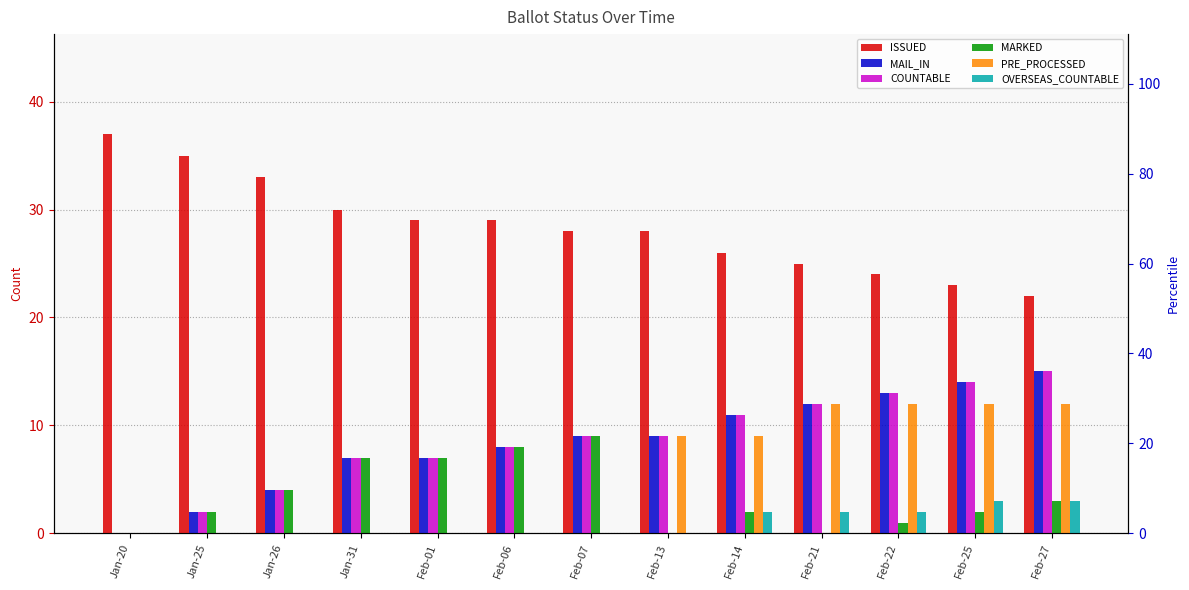

Reading left to right, transcribe all the data shown in this chart.

ISSUED: Jan-20=37	Jan-25=35	Jan-26=33	Jan-31=30	Feb-01=29	Feb-06=29	Feb-07=28	Feb-13=28	Feb-14=26	Feb-21=25	Feb-22=24	Feb-25=23	Feb-27=22
MAIL_IN: Jan-20=0	Jan-25=2	Jan-26=4	Jan-31=7	Feb-01=7	Feb-06=8	Feb-07=9	Feb-13=9	Feb-14=11	Feb-21=12	Feb-22=13	Feb-25=14	Feb-27=15
COUNTABLE: Jan-20=0	Jan-25=2	Jan-26=4	Jan-31=7	Feb-01=7	Feb-06=8	Feb-07=9	Feb-13=9	Feb-14=11	Feb-21=12	Feb-22=13	Feb-25=14	Feb-27=15
MARKED: Jan-20=0	Jan-25=2	Jan-26=4	Jan-31=7	Feb-01=7	Feb-06=8	Feb-07=9	Feb-13=0	Feb-14=2	Feb-21=0	Feb-22=1	Feb-25=2	Feb-27=3
PRE_PROCESSED: Jan-20=0	Jan-25=0	Jan-26=0	Jan-31=0	Feb-01=0	Feb-06=0	Feb-07=0	Feb-13=9	Feb-14=9	Feb-21=12	Feb-22=12	Feb-25=12	Feb-27=12
OVERSEAS_COUNTABLE: Jan-20=0	Jan-25=0	Jan-26=0	Jan-31=0	Feb-01=0	Feb-06=0	Feb-07=0	Feb-13=0	Feb-14=2	Feb-21=2	Feb-22=2	Feb-25=3	Feb-27=3